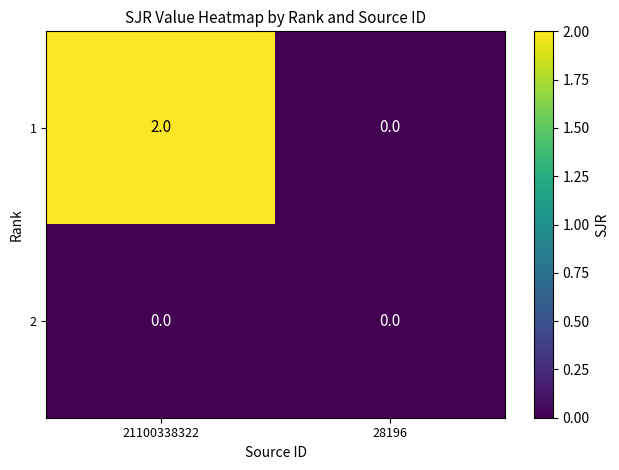

Is the value of 2 at 28196 greater than the value of 1 at 21100338322?

No